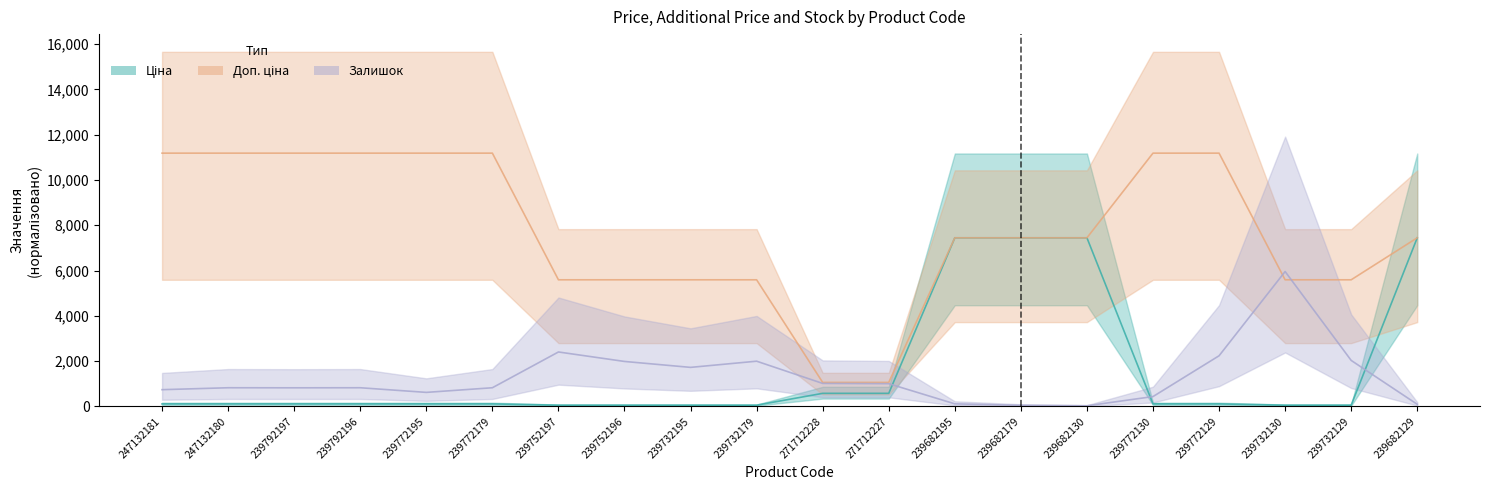

What is the average value of the Залишок series?

1286.7